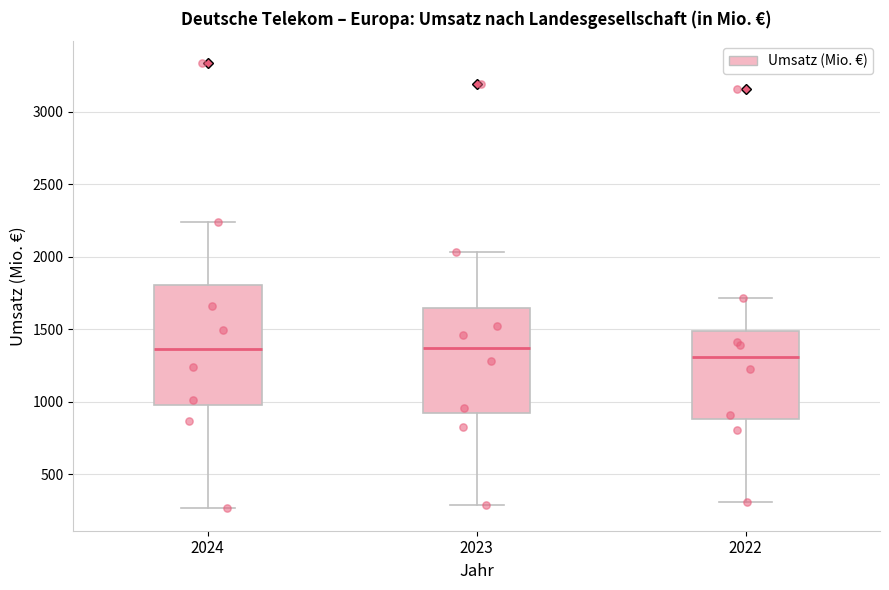

Where does the lower whisker of the box at x = 2024 end on the y-axis? The values are not printed on the chart, so give them approximately, as read against the axis.

250